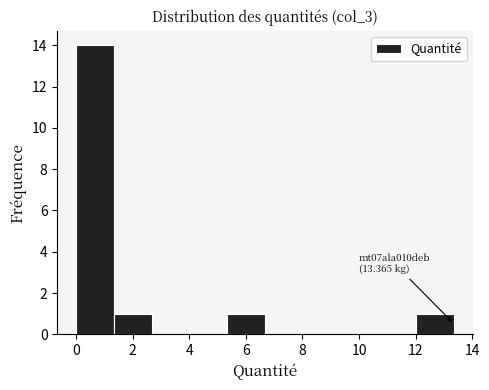

Which range on the x-axis has the tallest bar?

0.0 to 1.4